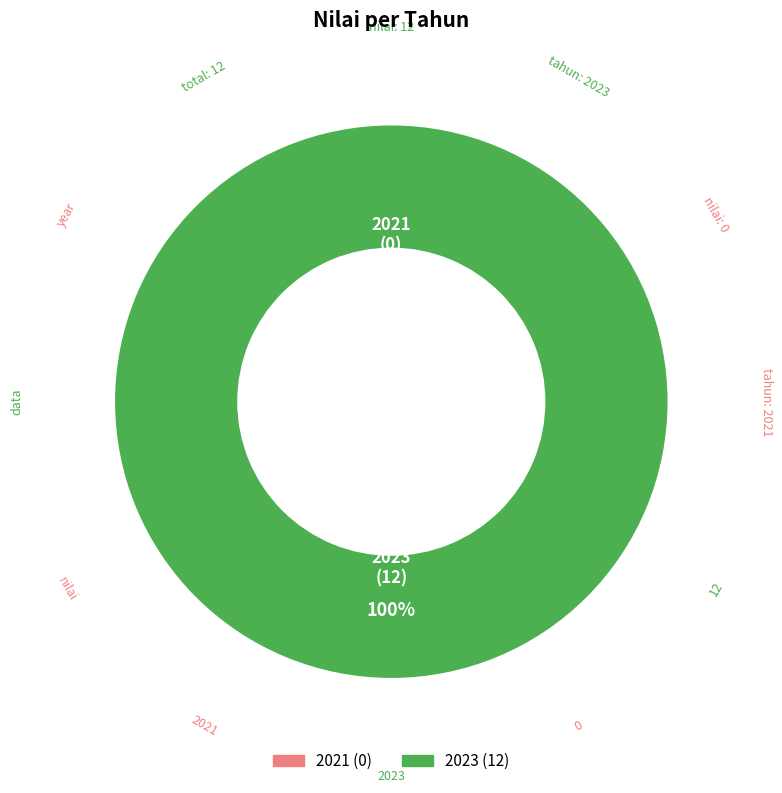

Between 2023 and 2021, which is larger?

2023